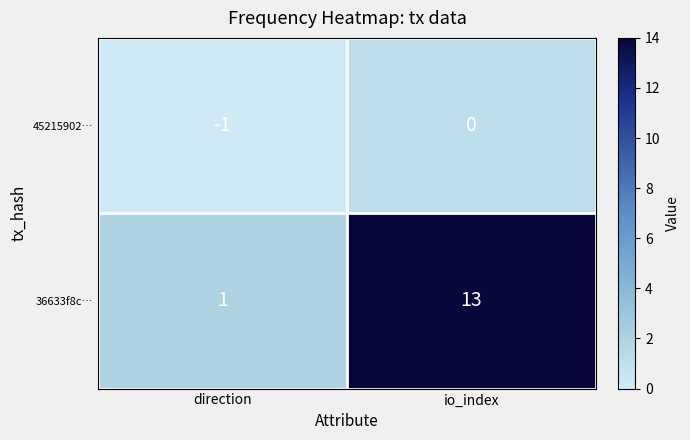

Is it true that 45215902… equals 1 at io_index?

False